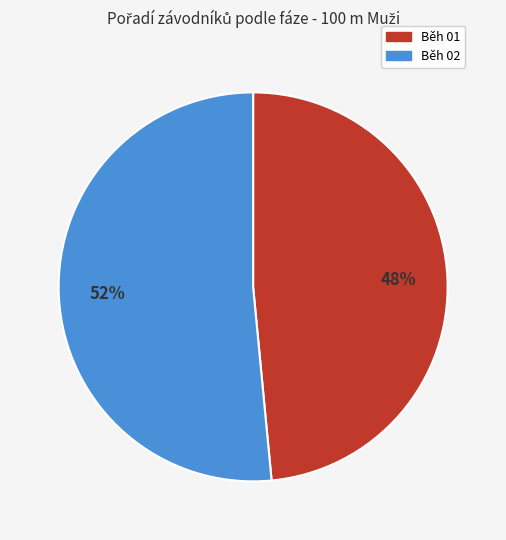

True or false: Běh 02 accounts for 52% of the total.

True